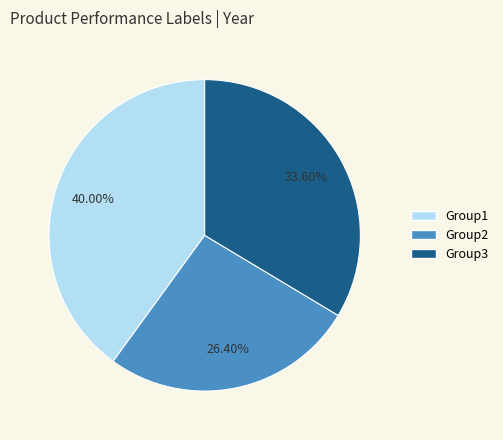

To the nearest percent, what is the difference between the largest and smallest slice percentages?

14%